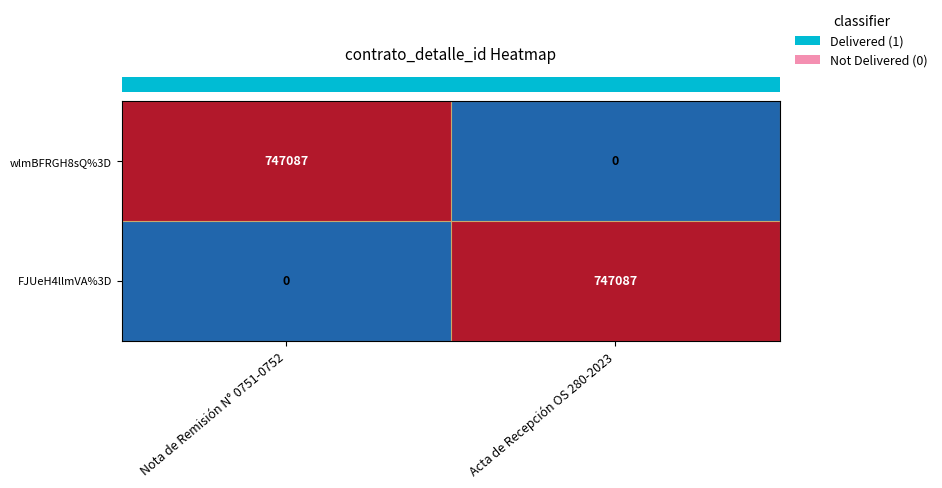

Rank the series at Nota de Remisión N° 0751-0752 from highest to lowest value.

wlmBFRGH8sQ%3D, FJUeH4llmVA%3D